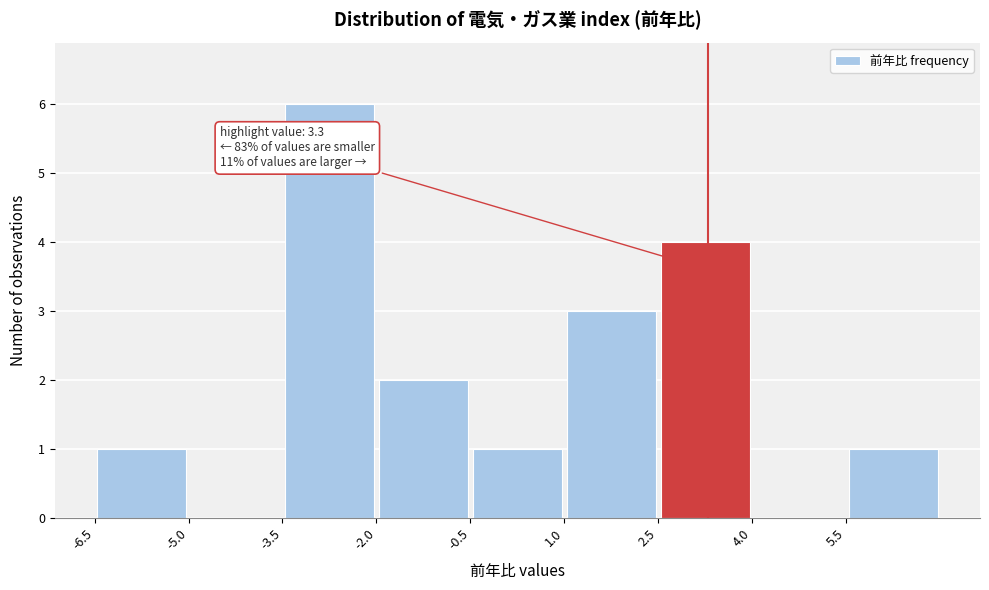

Which range on the x-axis has the tallest bar?

-3.5 to -2.0